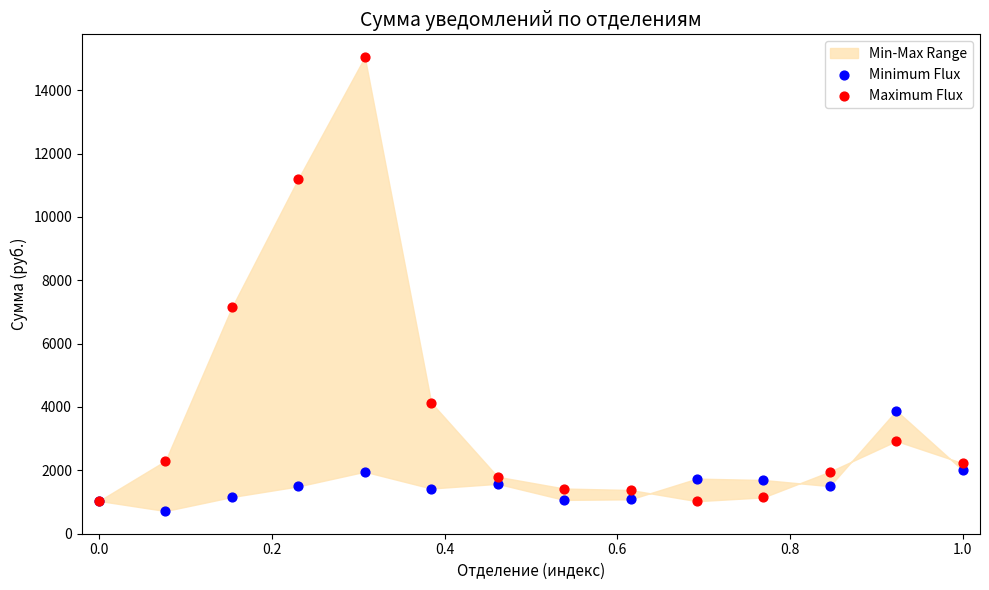

Across all series, what Y value is closest to 7880?

7143.5